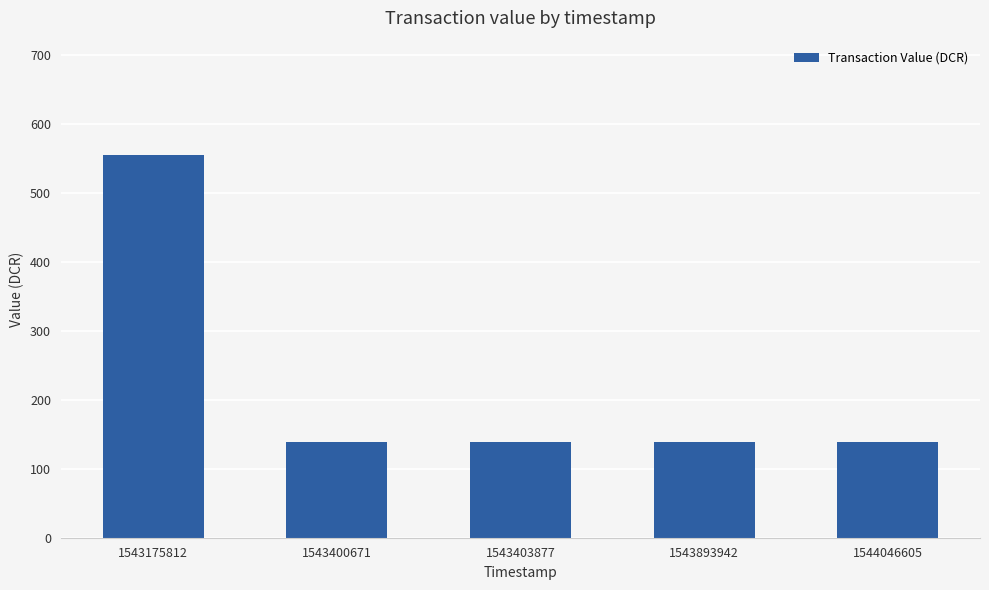

What is the difference between the values at 1543403877 and 1543175812?

415.6